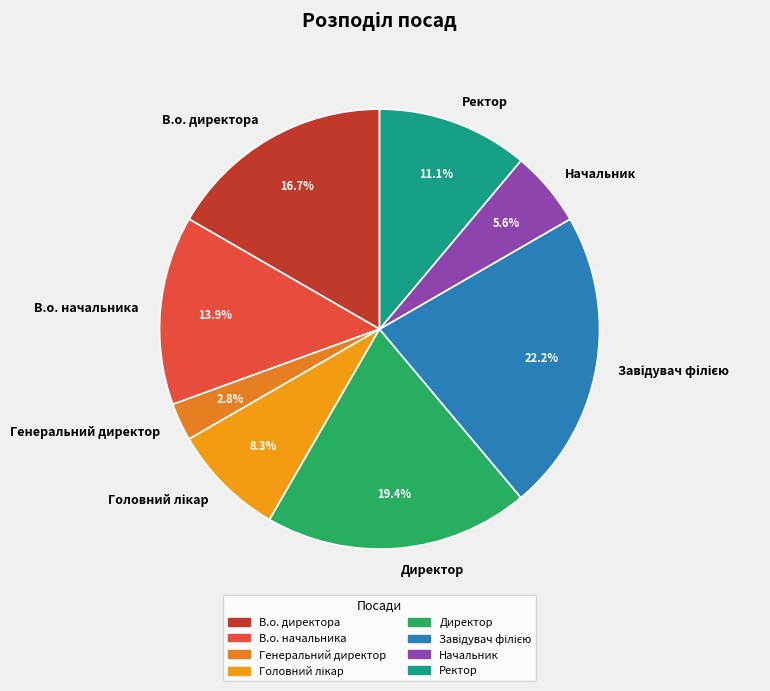

How many segments does this pie chart have?

8